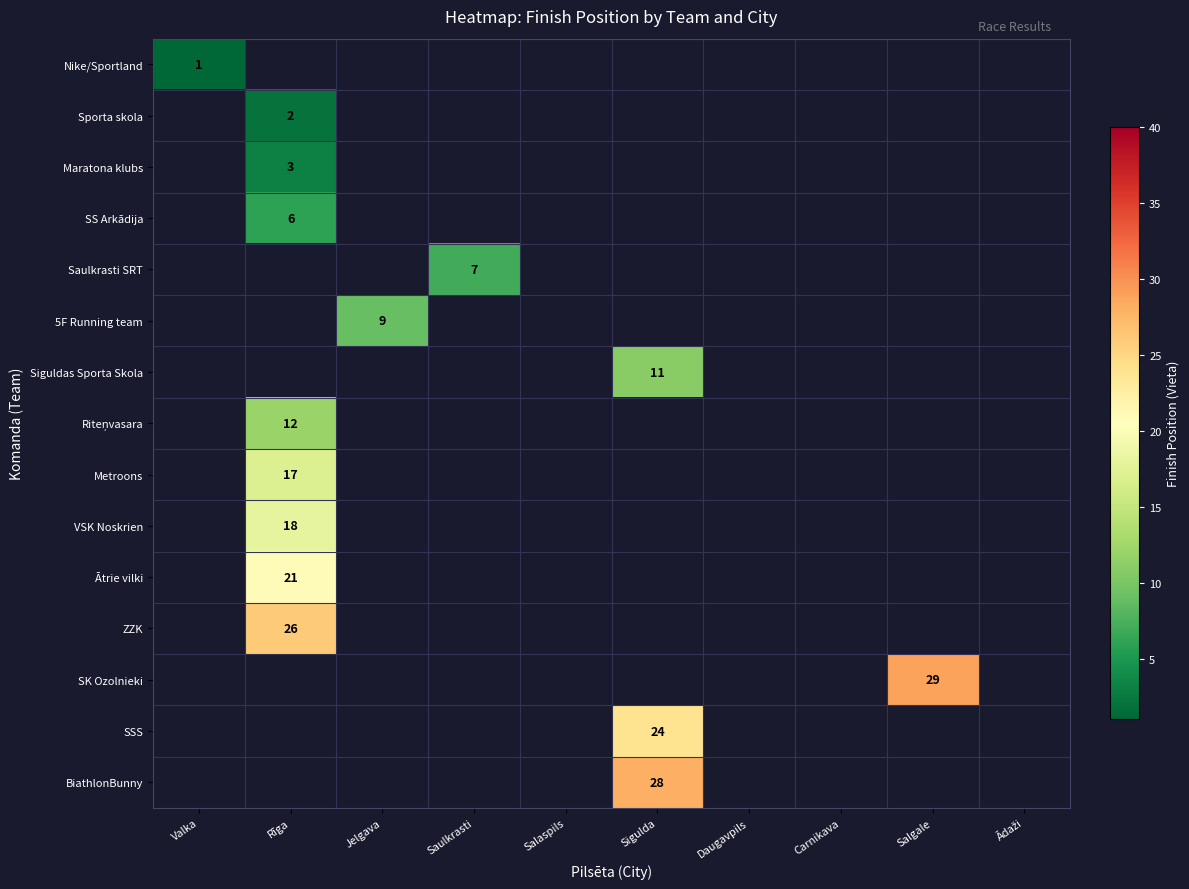

At how many categories does at least one series exceed 22?

3